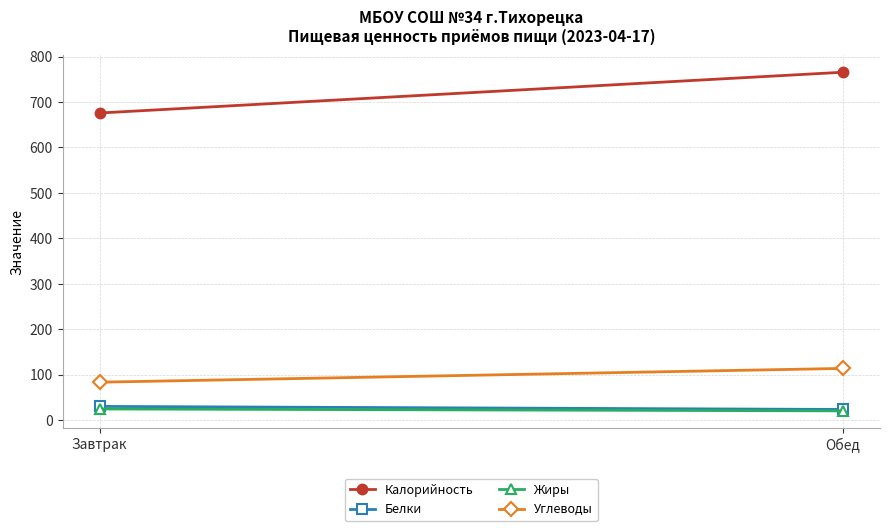

Reading right to left, extract all data points from this chart.

Калорийность: Обед=765.5	Завтрак=675.8
Белки: Обед=23.5	Завтрак=30.2
Жиры: Обед=20.4	Завтрак=24.6
Углеводы: Обед=113.8	Завтрак=83.5